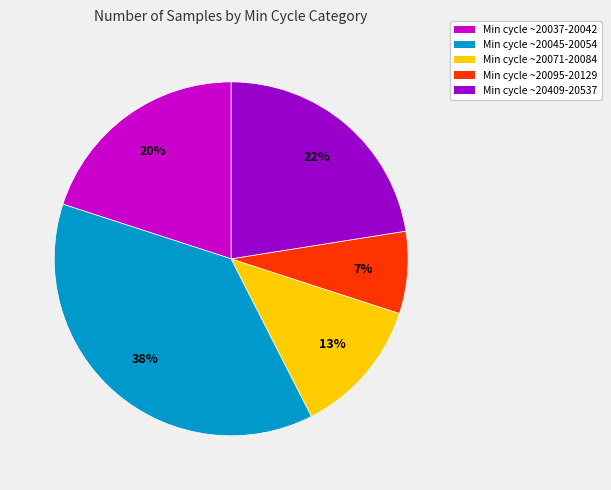

Which has a higher value, Min cycle ~20095-20129 or Min cycle ~20409-20537?

Min cycle ~20409-20537